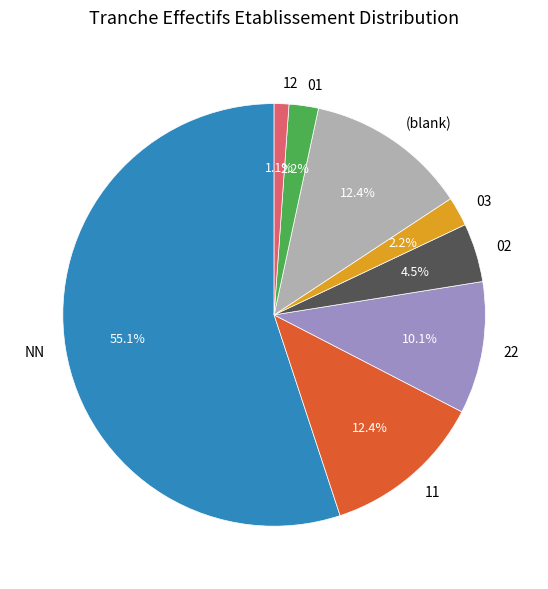

Is it true that 01 is 17% of the pie?

False